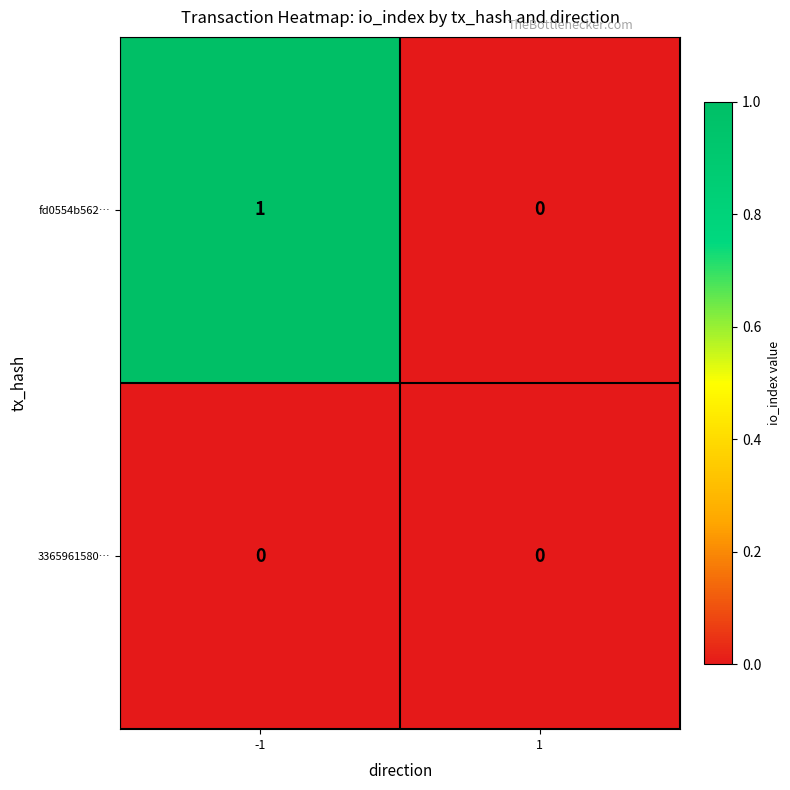

Reading left to right, list all the values displayed in this chart.

fd0554b562…: 1	0
3365961580…: 0	0